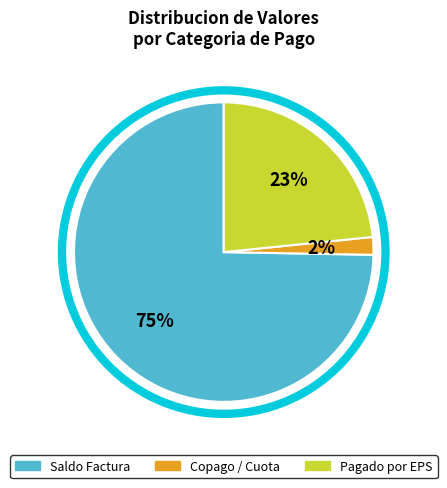

To the nearest percent, what is the difference between the largest and smallest slice percentages?

73%